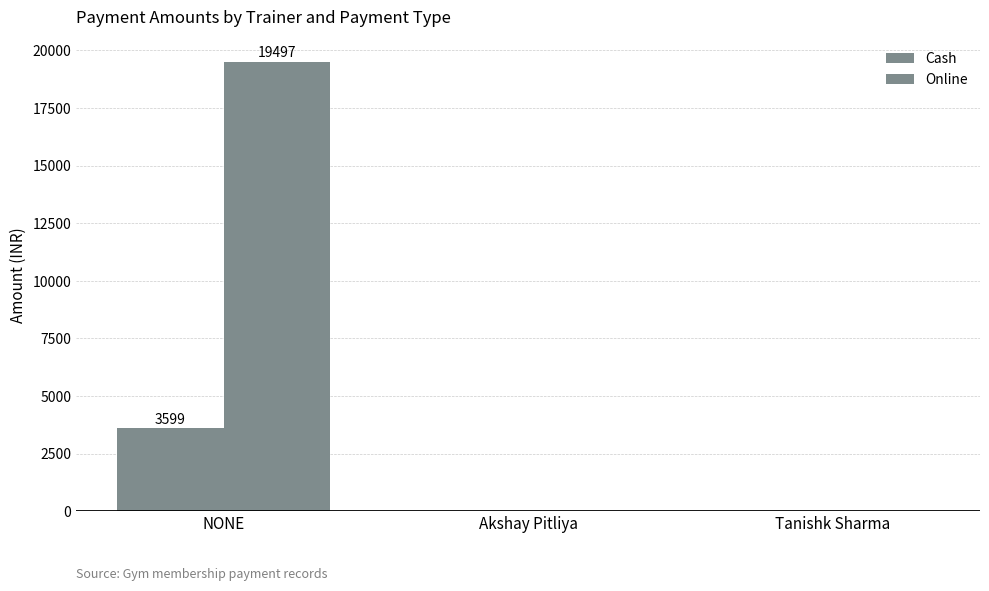

Are the bars horizontal?

No